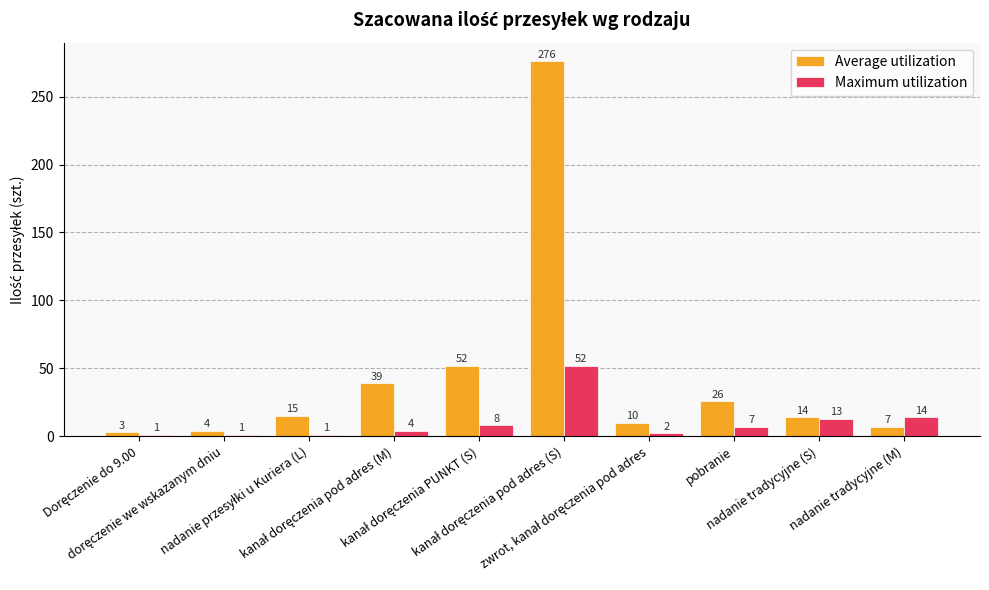

Does the chart contain any negative values?

No